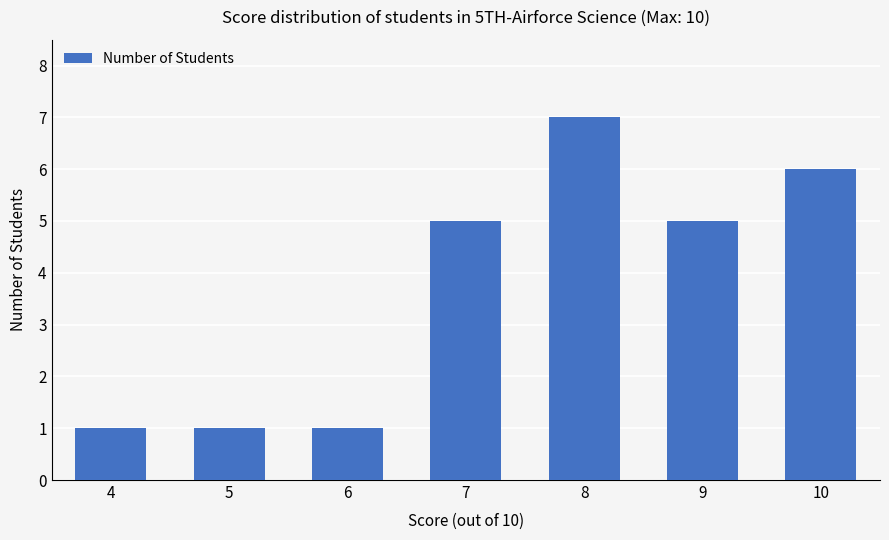

Is it true that the value at 6 is 0?

False